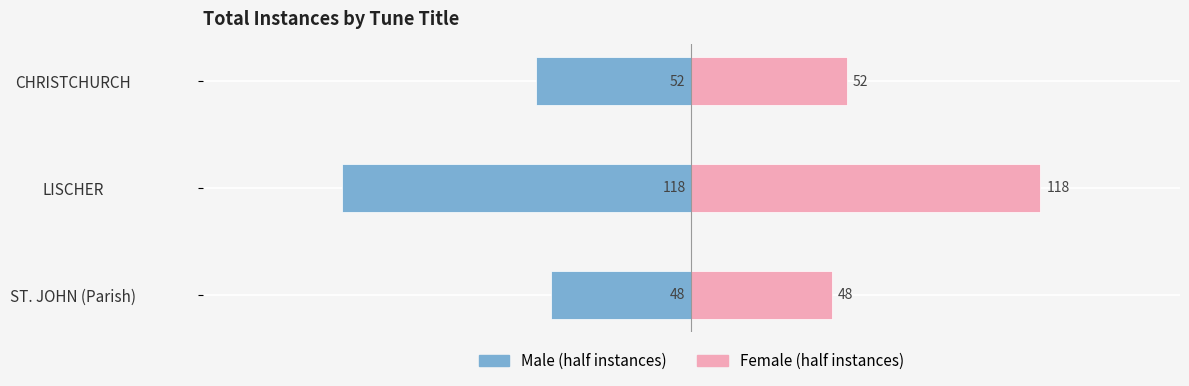

How many bars are there in total?

6